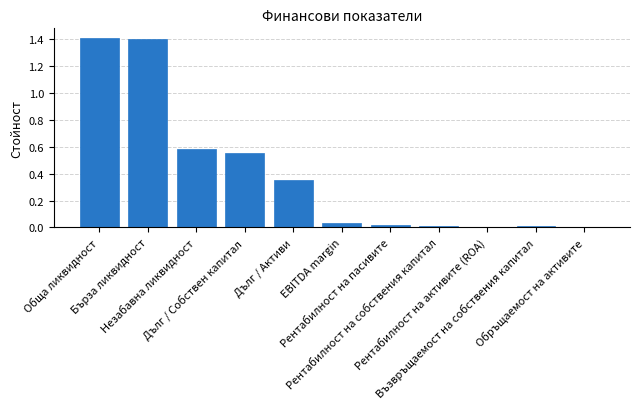

What is the greatest value displayed?

1.4